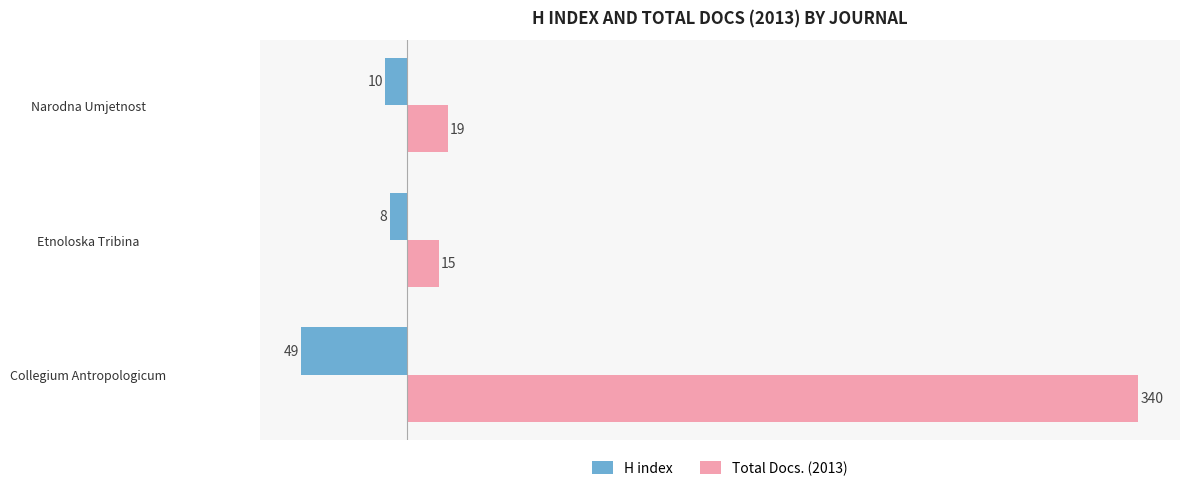

Rank the categories by H index value from lowest to highest.

Collegium Antropologicum, Narodna Umjetnost, Etnoloska Tribina